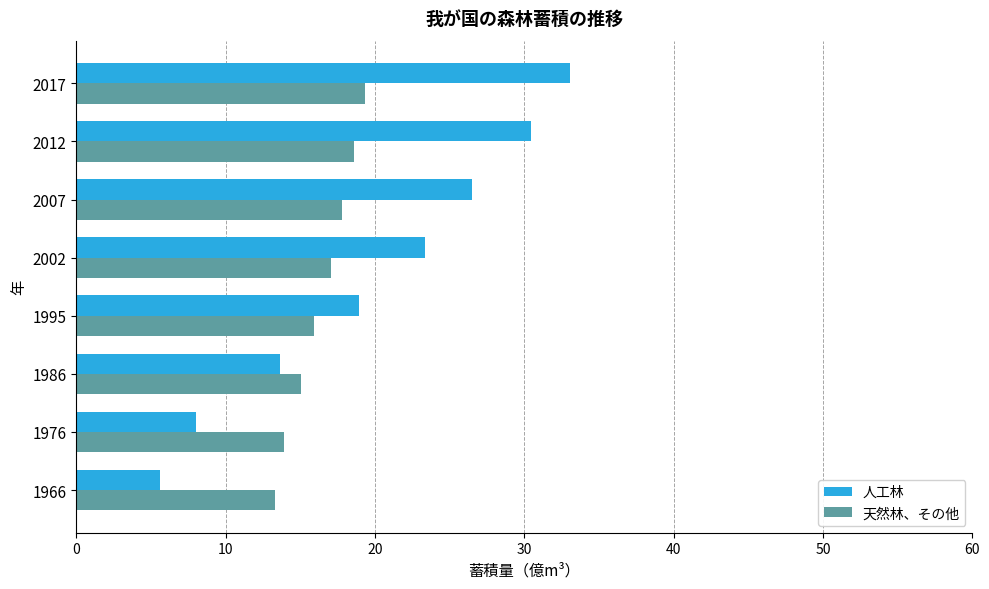

How many values in the 人工林 series exceed 23?

4